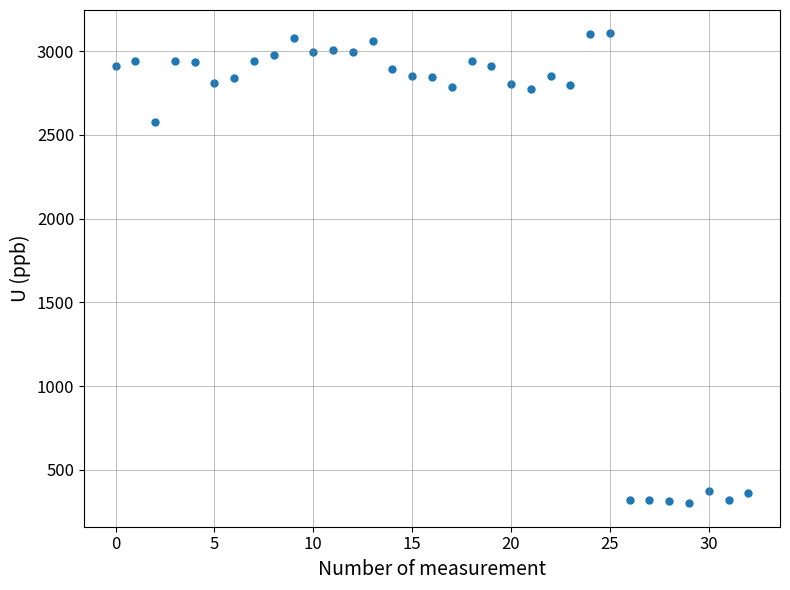

What Y value in the scatter plot is closest to 1702?

2575.4